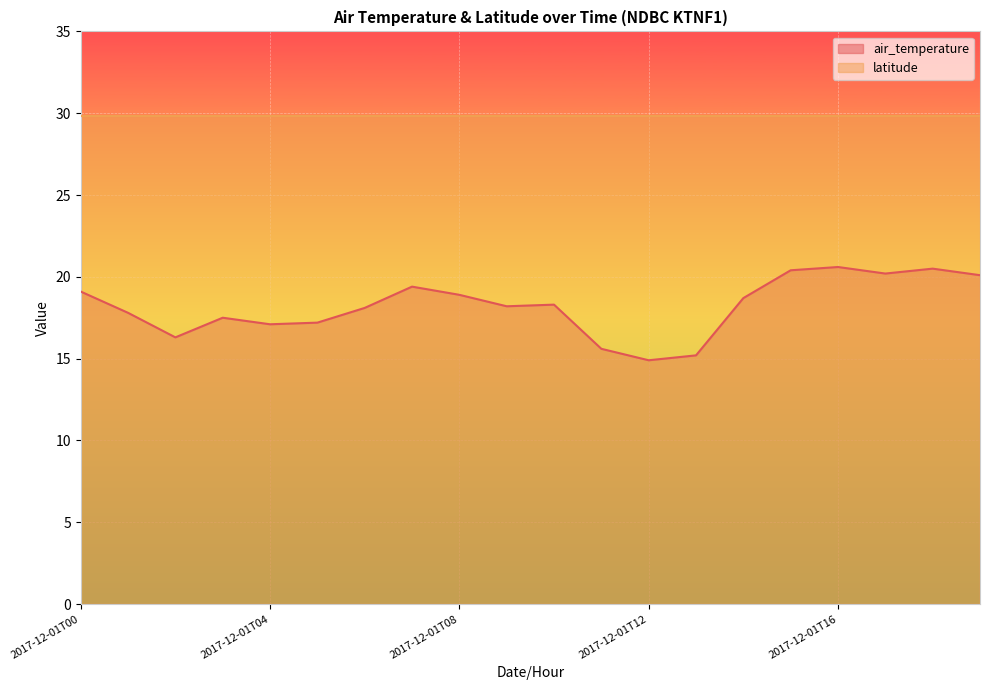

What is the value of the 4th point from the left?

17.5